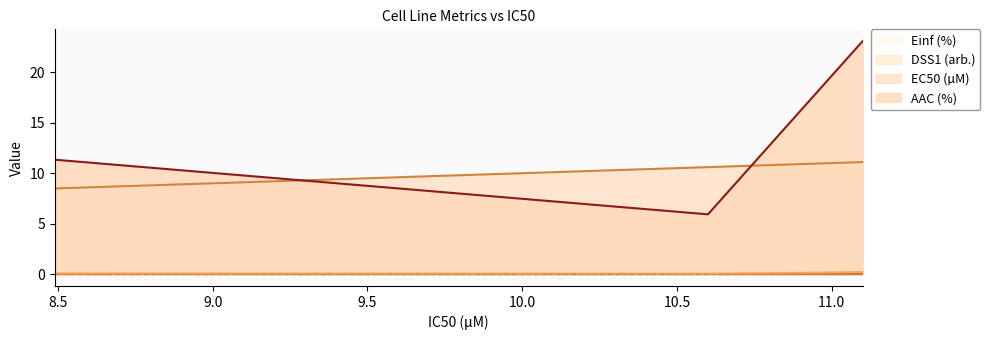

Does the chart display data point markers on the line(s)?

No